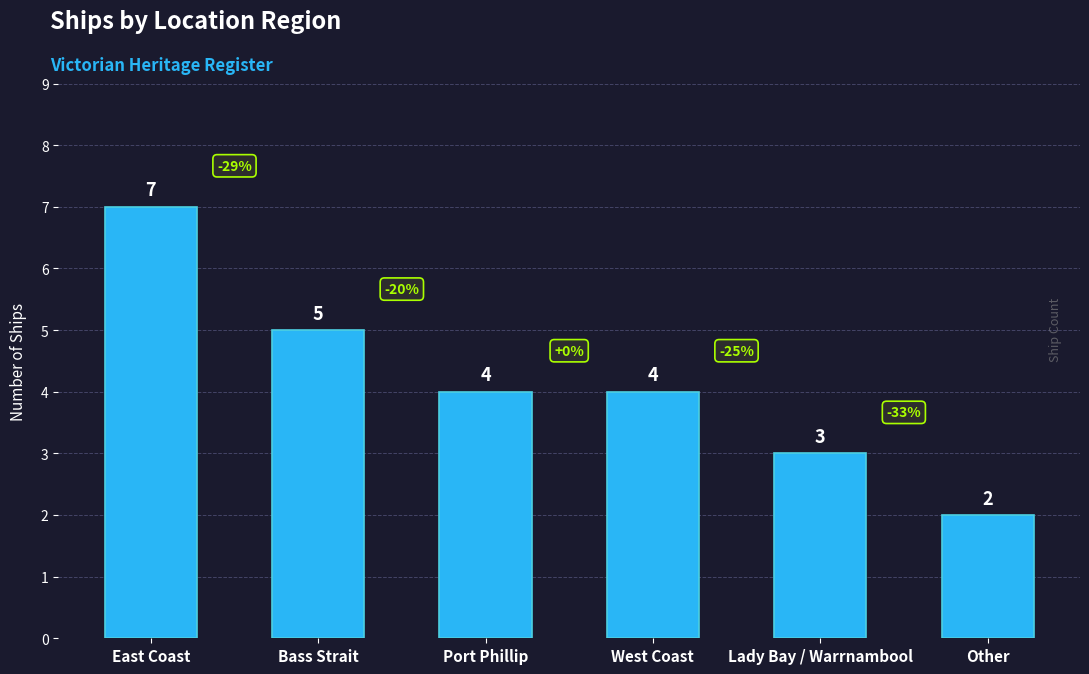

Is it true that the value at Lady Bay / Warrnambool is 2?

False